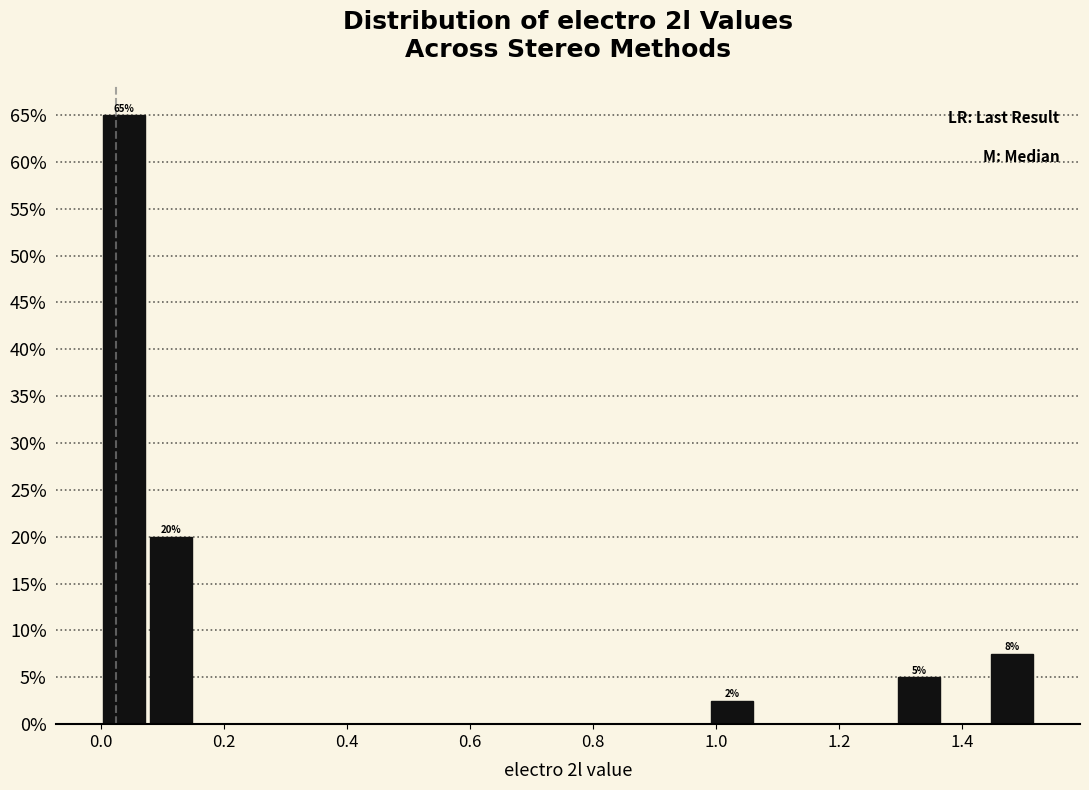

Around what value on the x-axis is the tallest bar? Give the approximate position of its centre, as read against the axis.

0.04